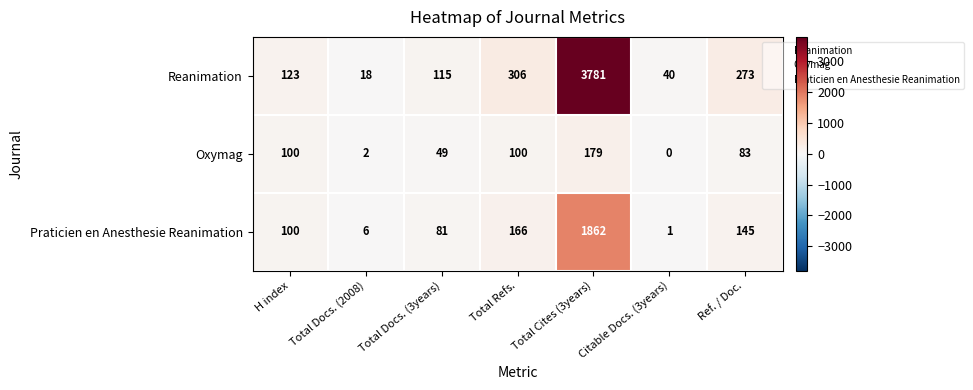

Read the Reanimation value at Citable Docs. (3years).

40